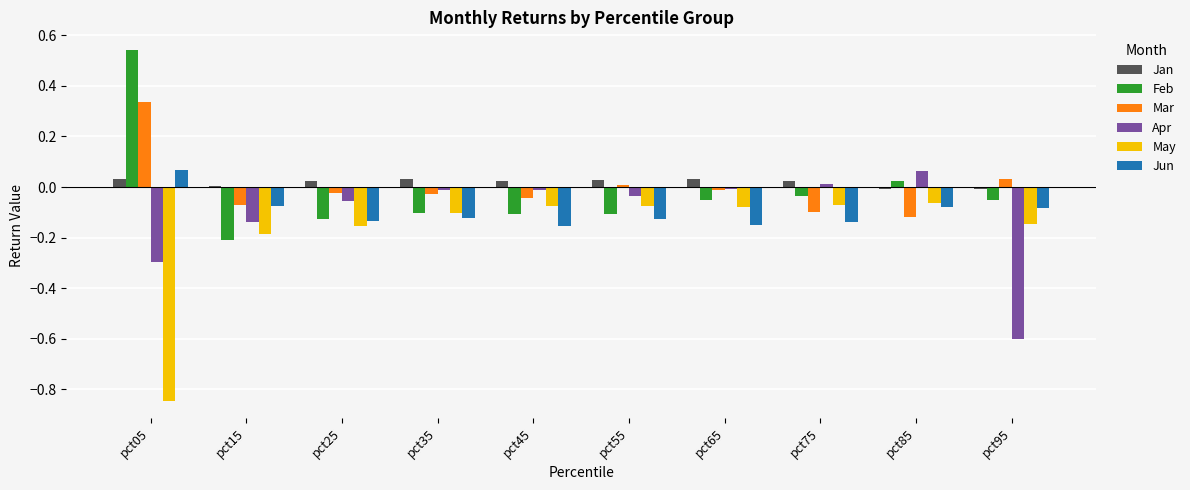

How many groups of bars are there?

10